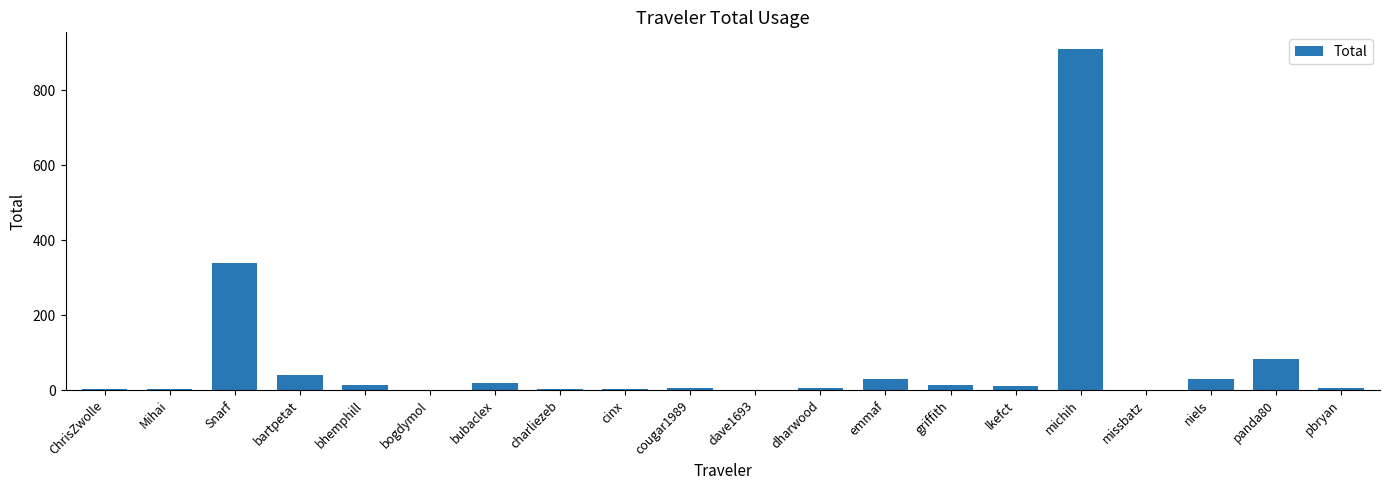

At which category does the chart reach its peak across all series?

michih